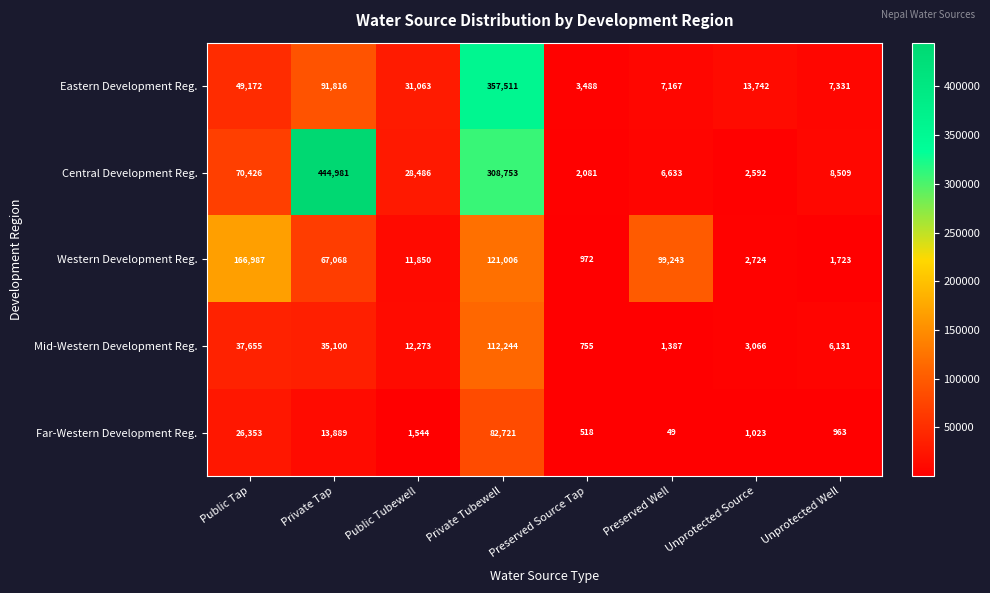

The Eastern Development Reg. series shows 31063 at Public Tubewell. True or false?

True